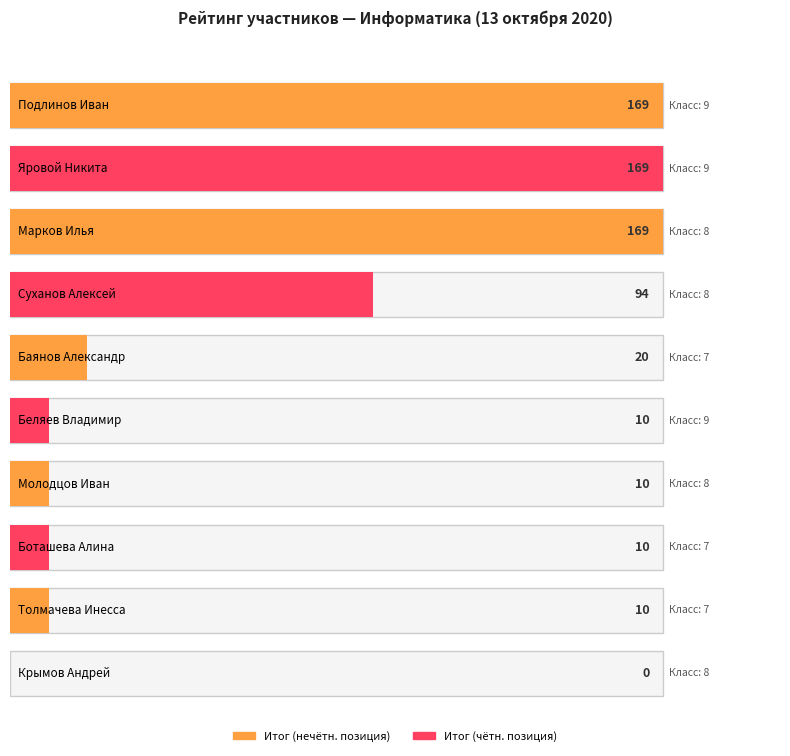

What is the average value?

66